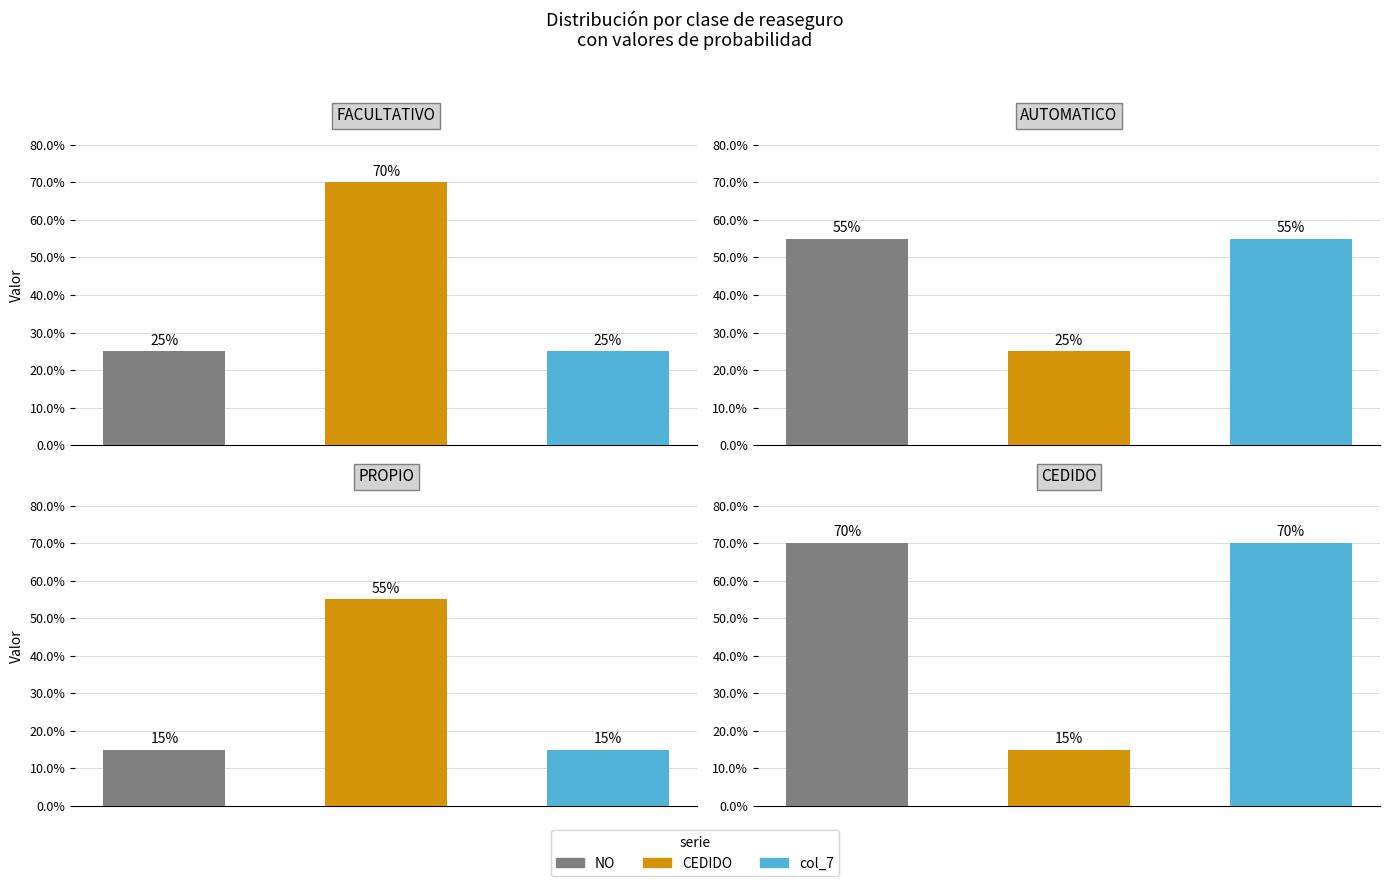

Between AUTOMATICO and PROPIO, which is larger?

AUTOMATICO